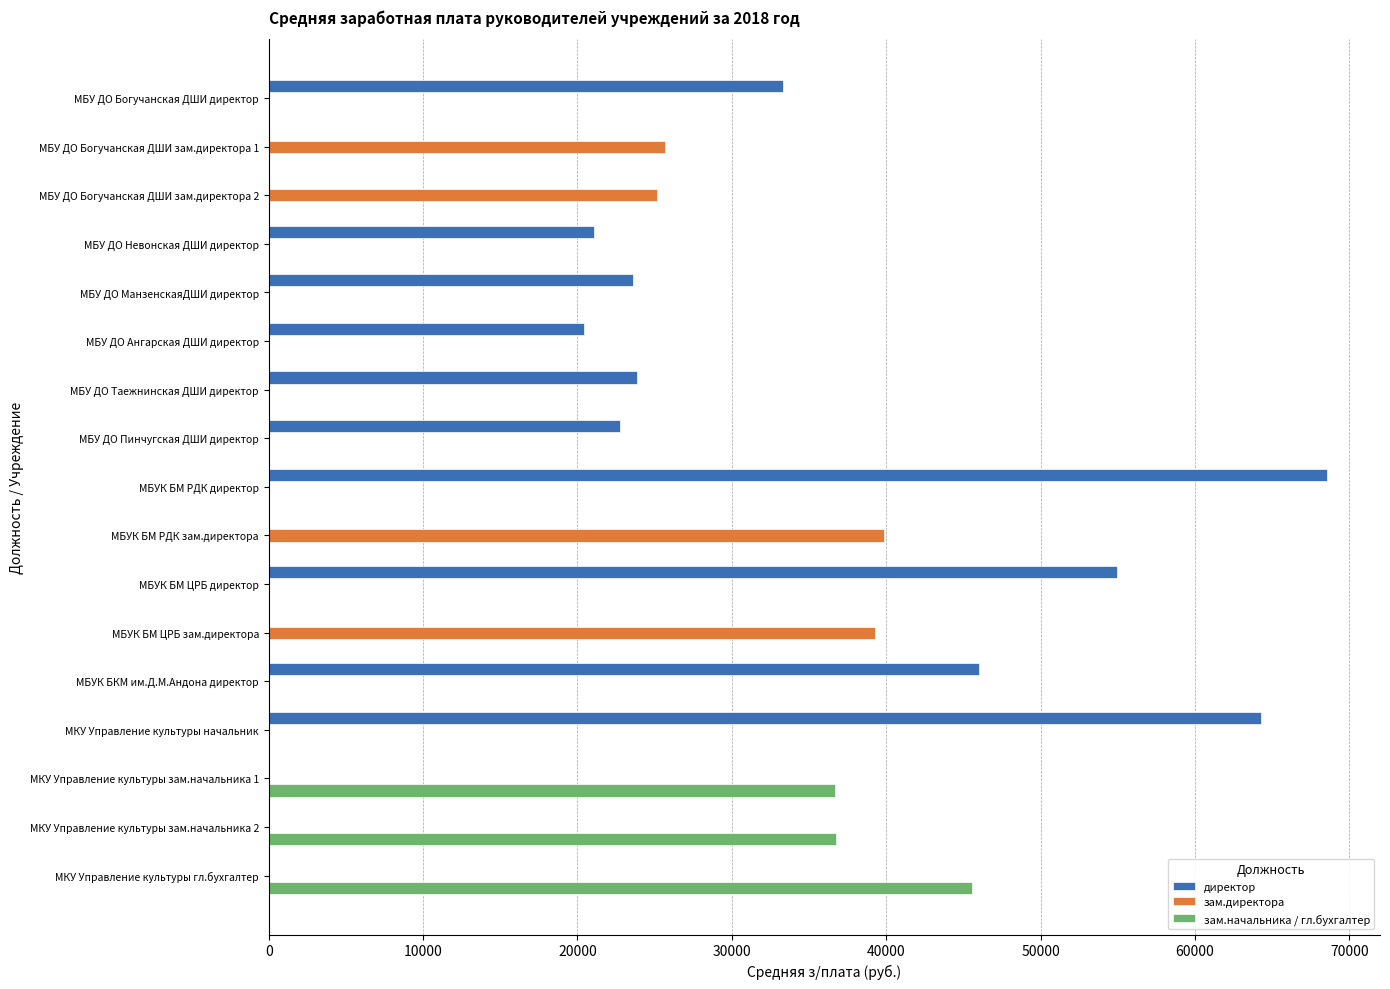

The директор series shows 43739.2 at МБУК БМ РДК директор. True or false?

False